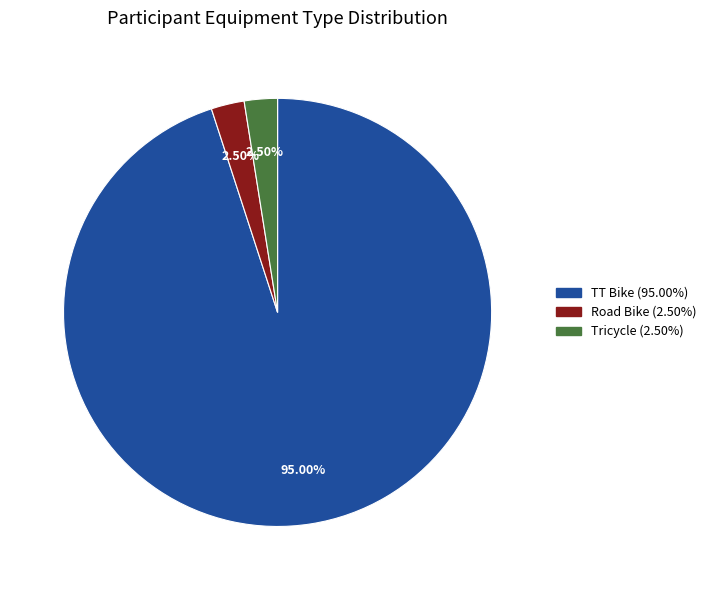

What is the ratio of the value at TT Bike to the value at Tricycle?

38.0